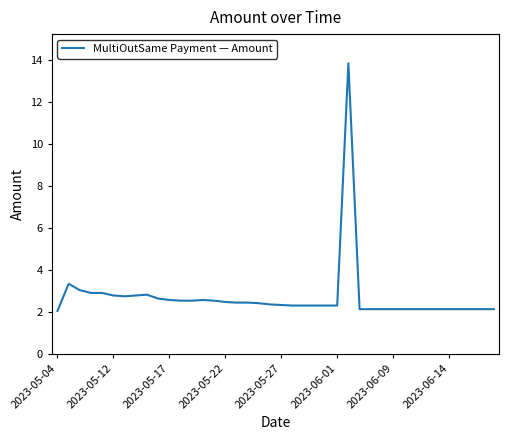

What is the greatest value displayed?

13.8